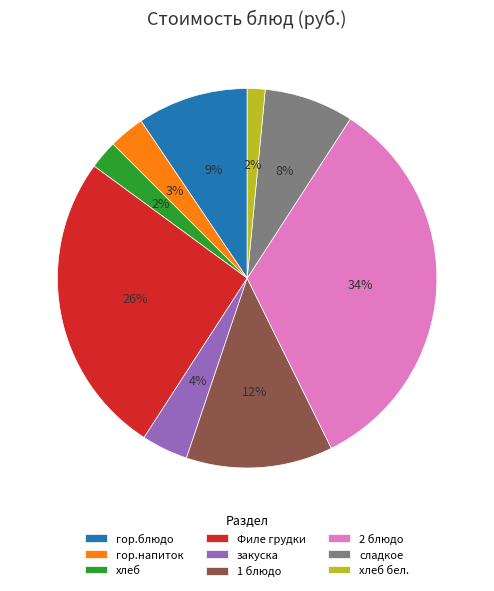

To the nearest percent, what is the difference between the largest and smallest slice percentages?

32%